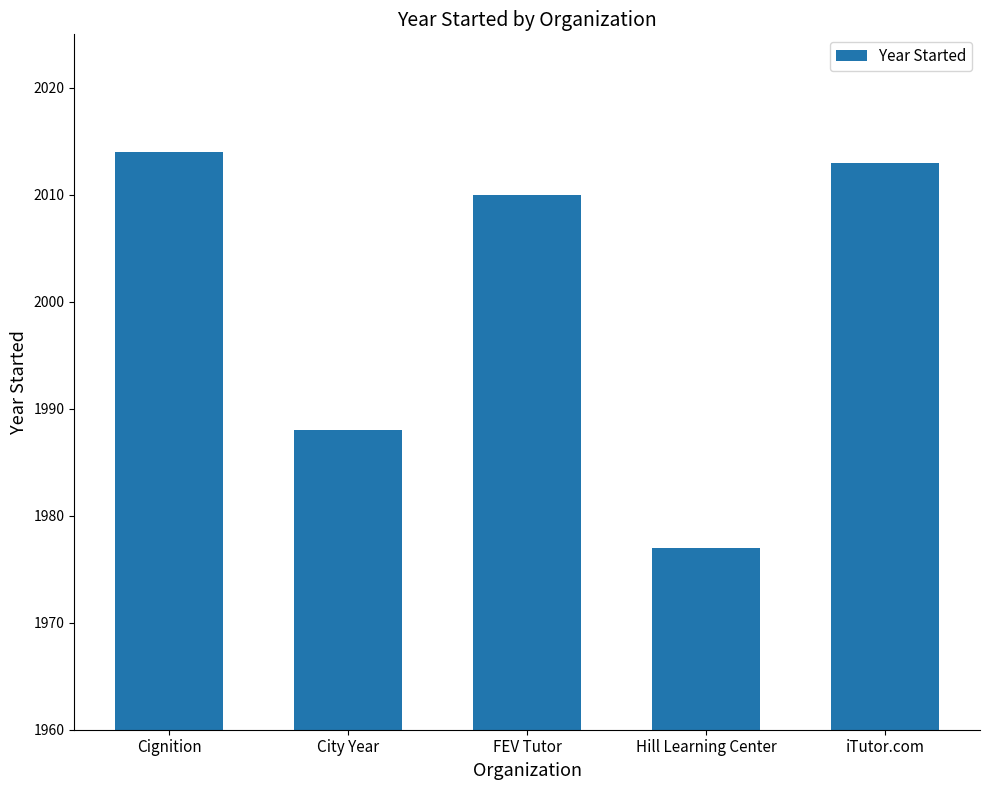

What is the label of the 3rd bar from the left?

FEV Tutor